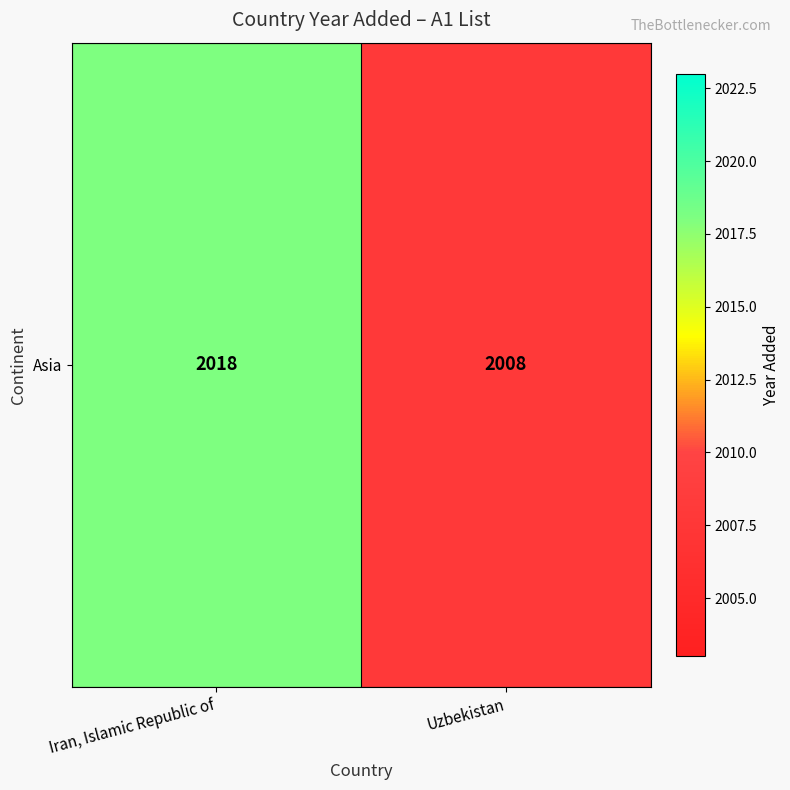

The chart shows a value of 2690 at Uzbekistan. True or false?

False